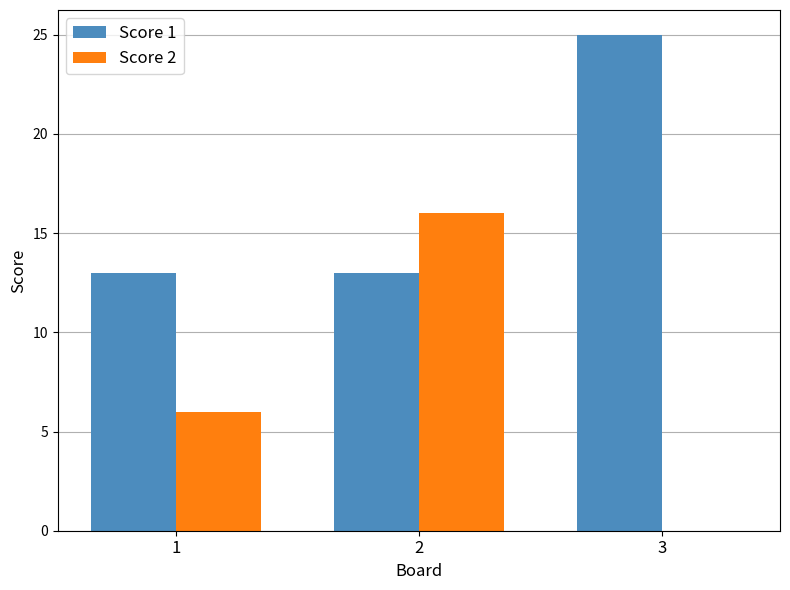

What are all the series names shown in the legend?

Score 1, Score 2